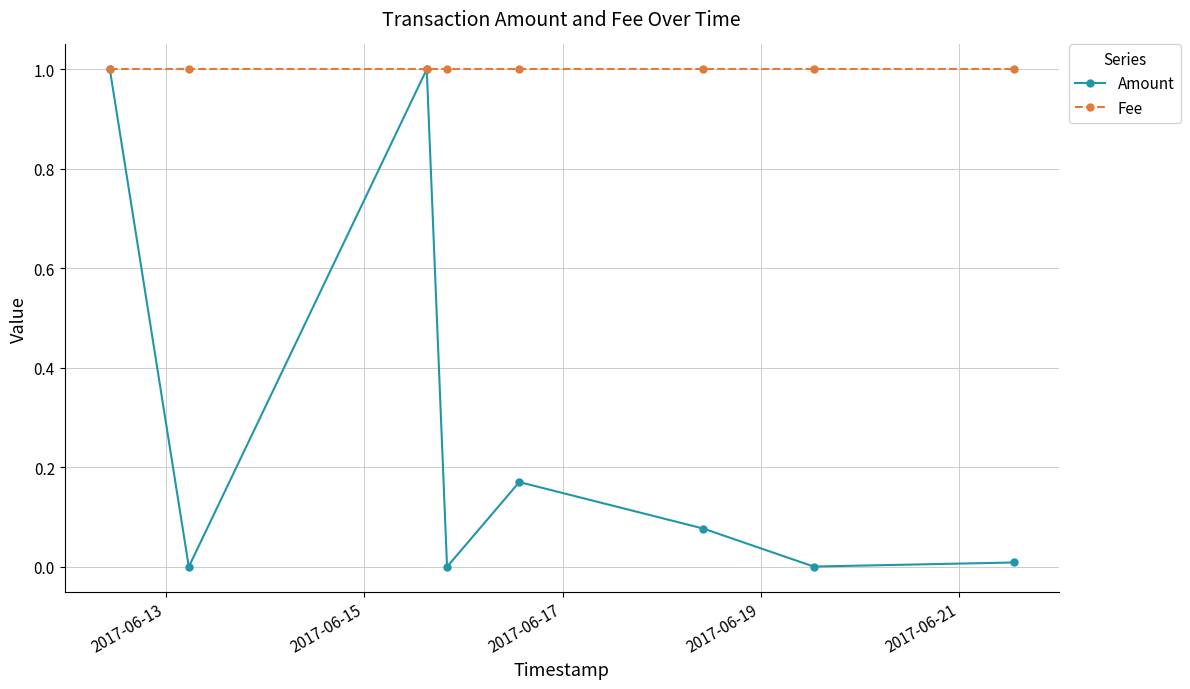

Which series has the widest spread of values?

Amount